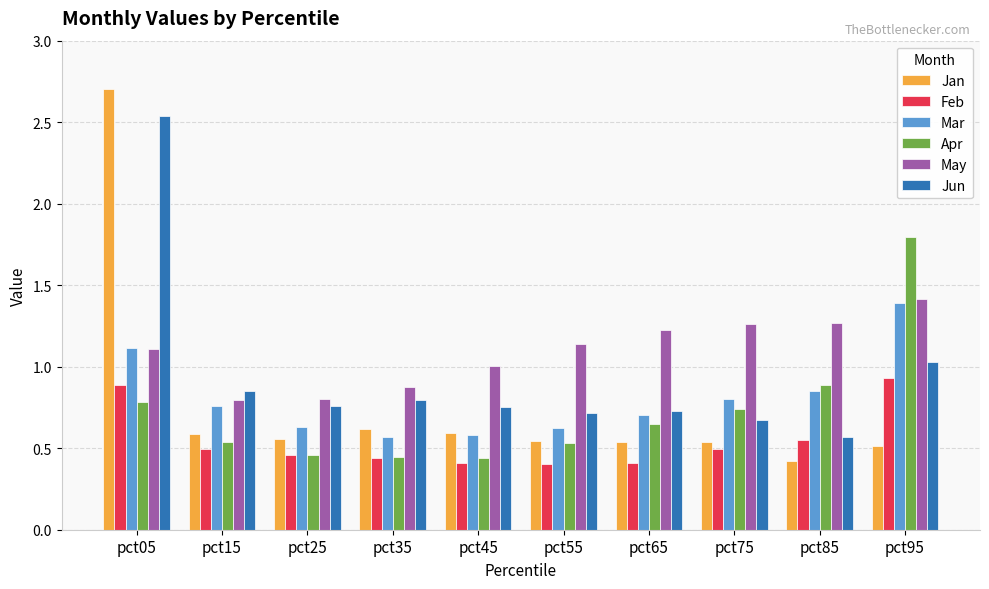

Which series has the widest spread of values?

Jan